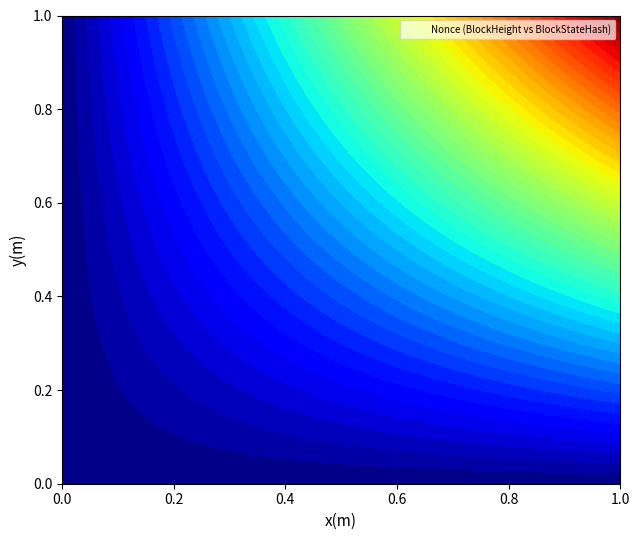

At how many categories does at least one series exceed 273?

1